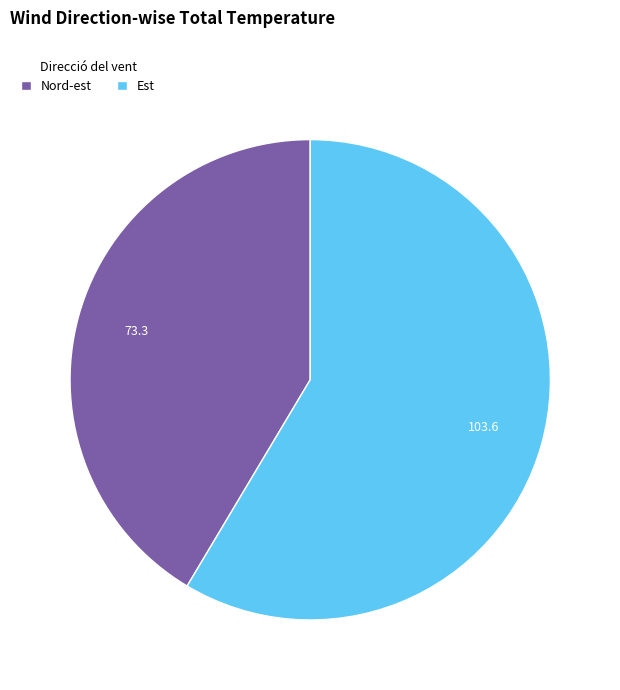

Combined, do Nord-est and Est account for over 50%?

Yes